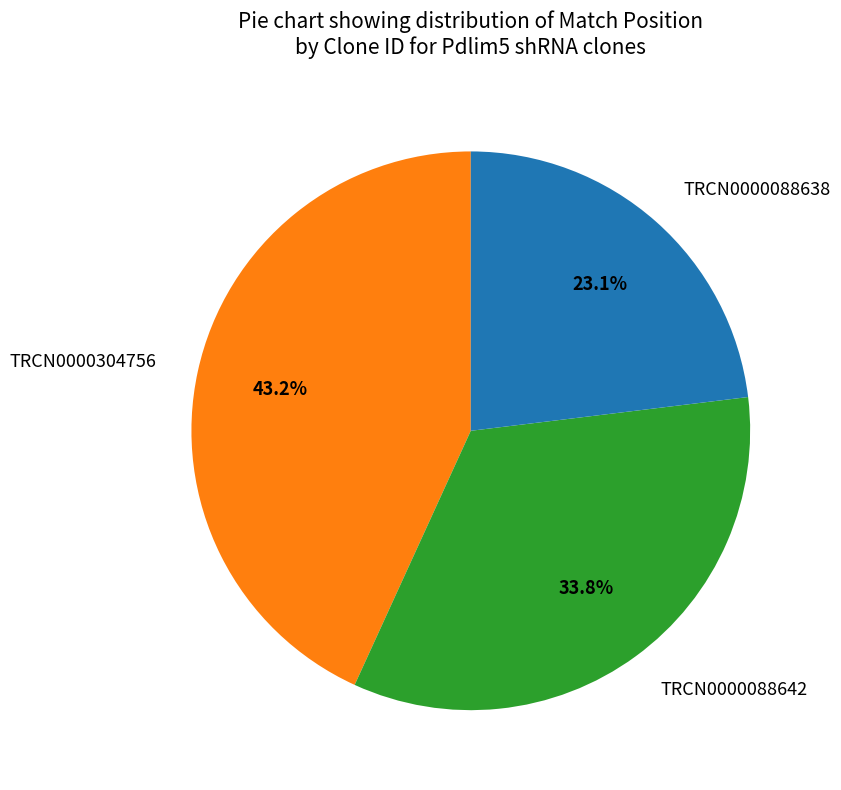

Count the number of slices in the pie.

3